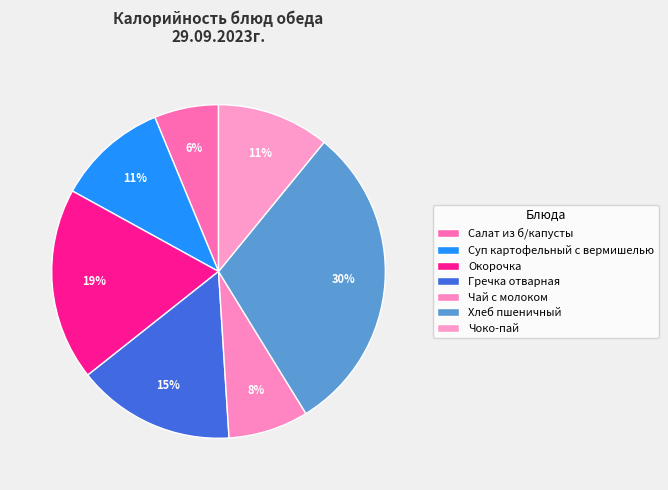

To the nearest percent, what is the difference between the Чай с молоком and Чоко-пай slice percentages?

3%